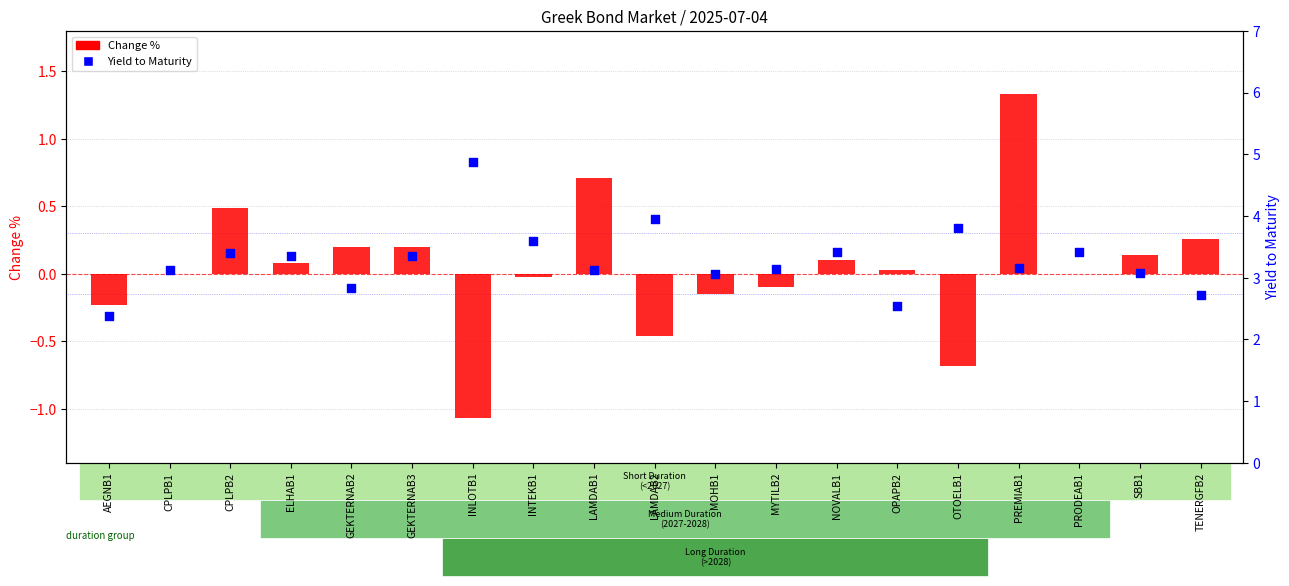

At which category is the sum across all series the highest?

PREMIAB1